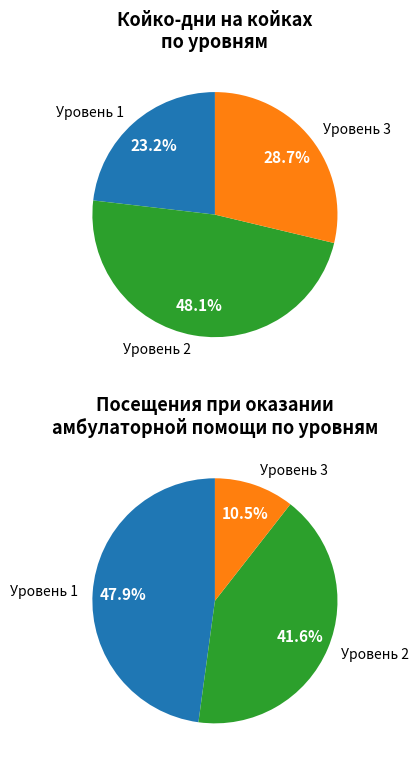

What is the smallest slice in the pie chart?

3